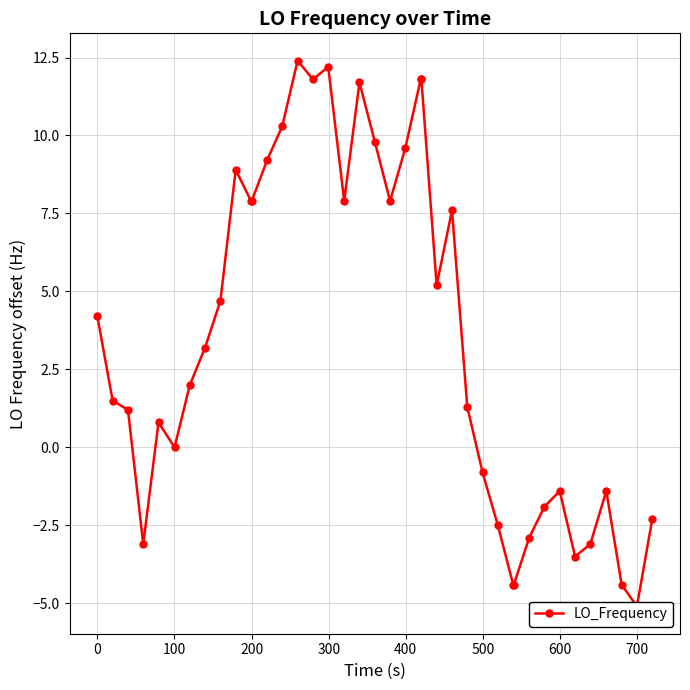

The value at 19 is 5.2. True or false?

False